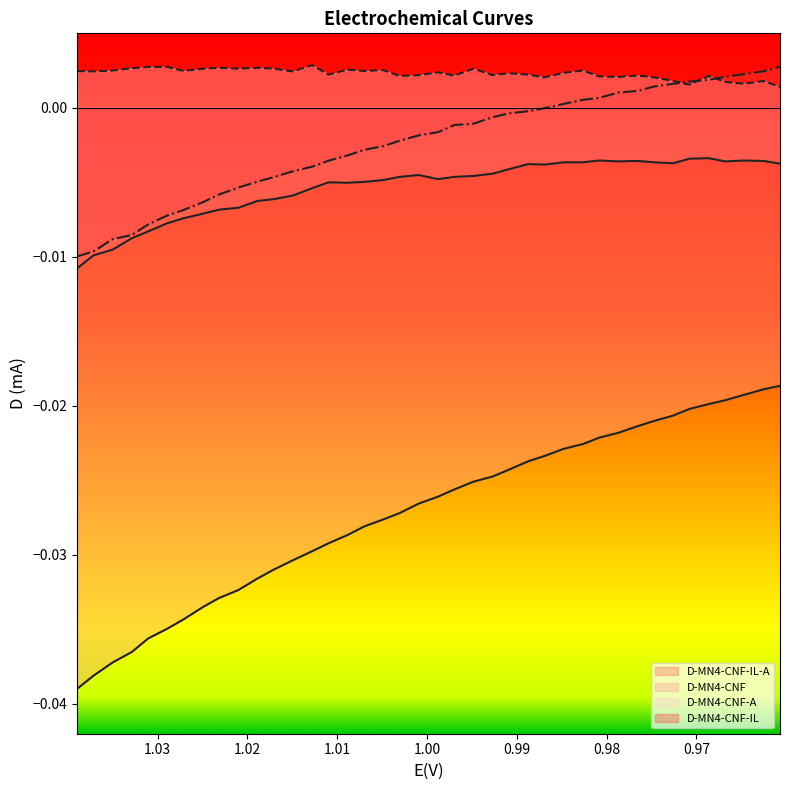

How many values in the D-MN4-CNF-IL series are below 0?

27